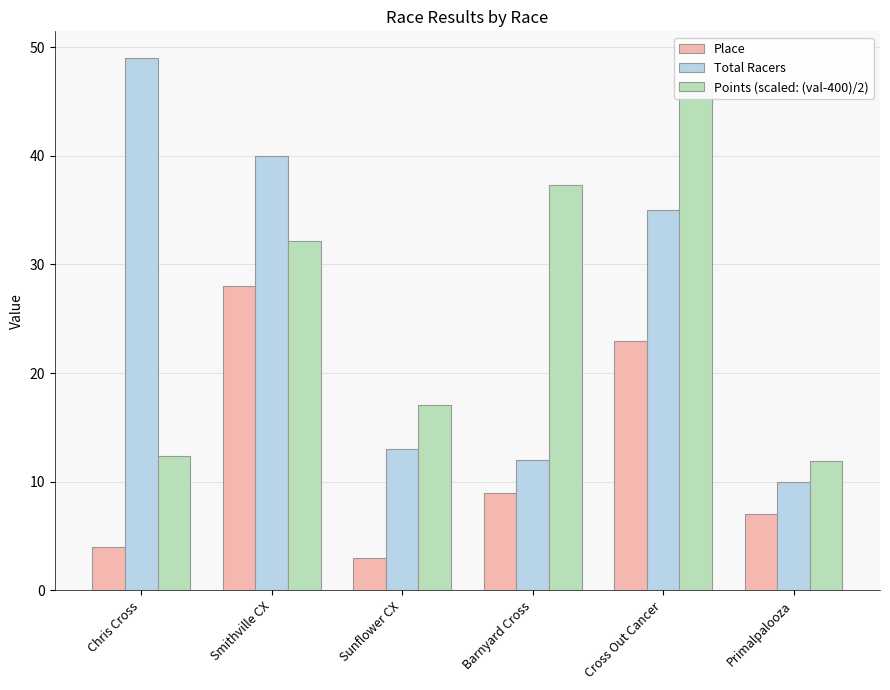

Where does the Place series first go above 9?

Smithville CX